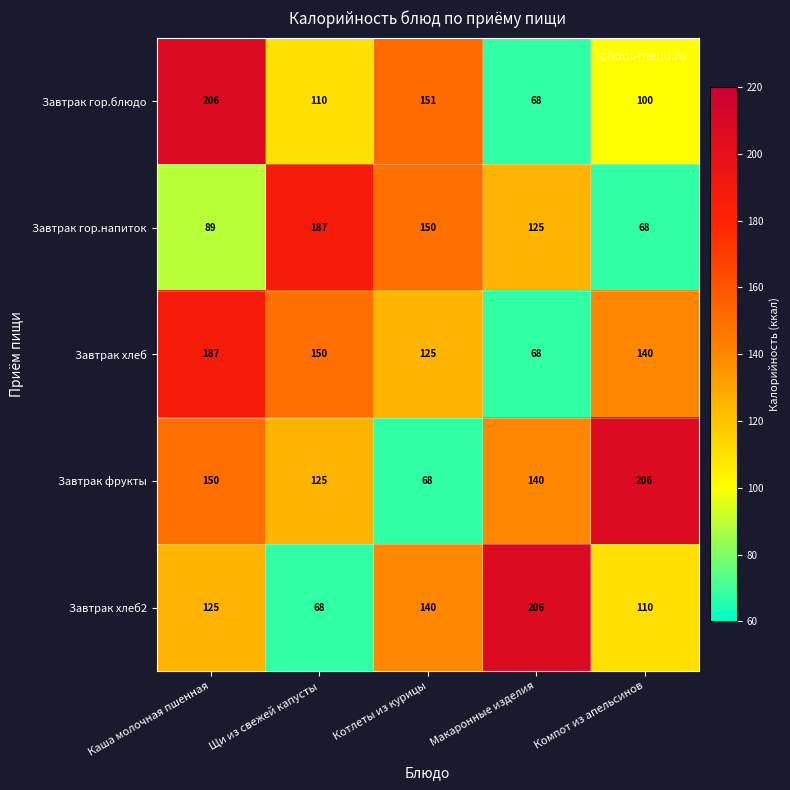

What is the sum of all Завтрак фрукты values?

689